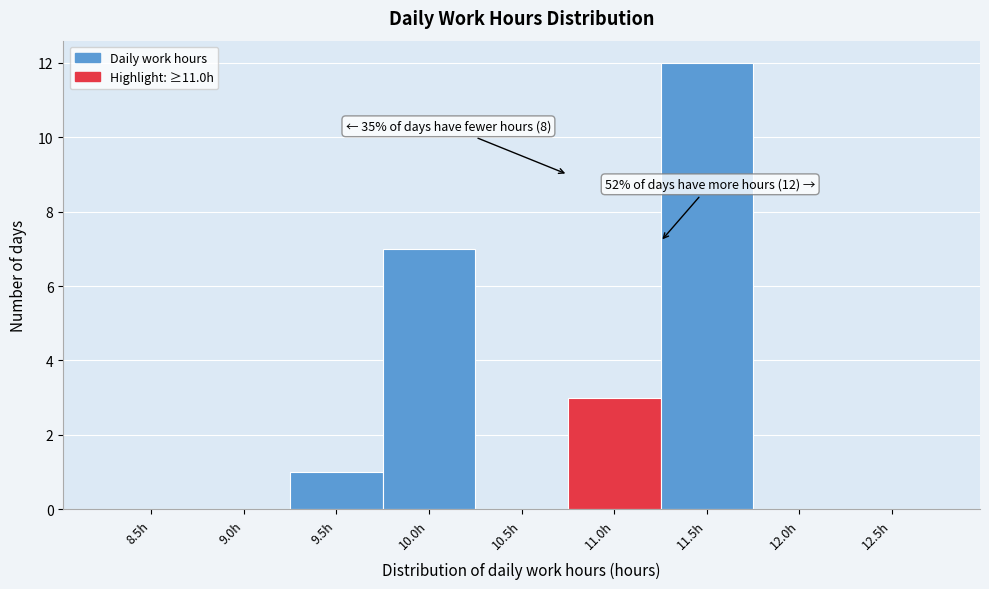

Reading right to left, transcribe all the data shown in this chart.

12.5h=0	12.0h=0	11.5h=12	11.0h=3	10.5h=0	10.0h=7	9.5h=1	9.0h=0	8.5h=0